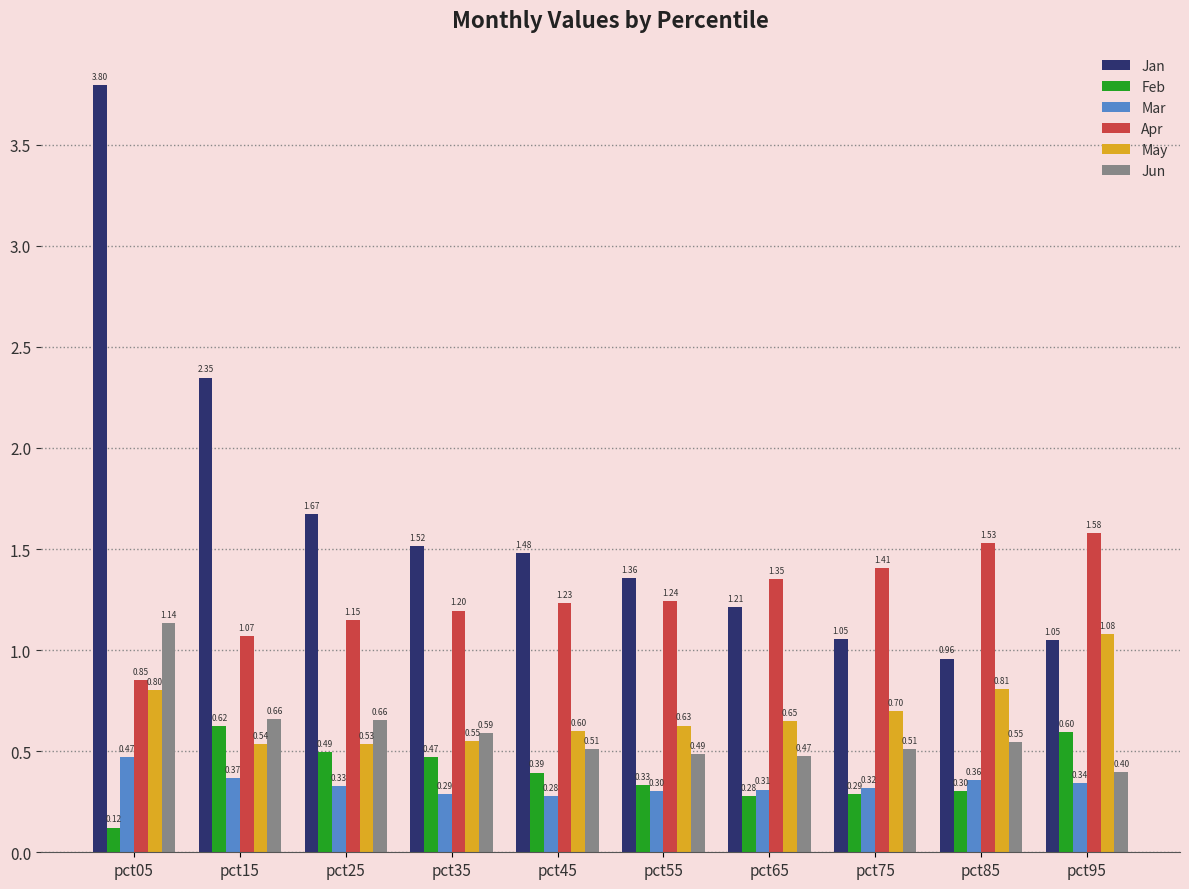

What is the difference between the second highest and second lowest values in the Feb series?

0.3